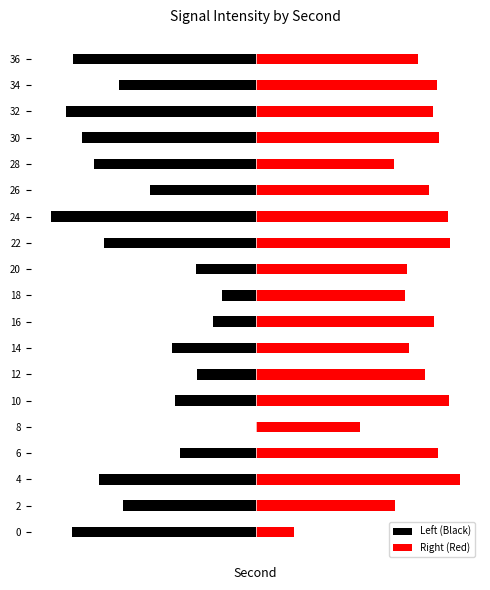

What is the minimum value shown in the chart?

-2.0